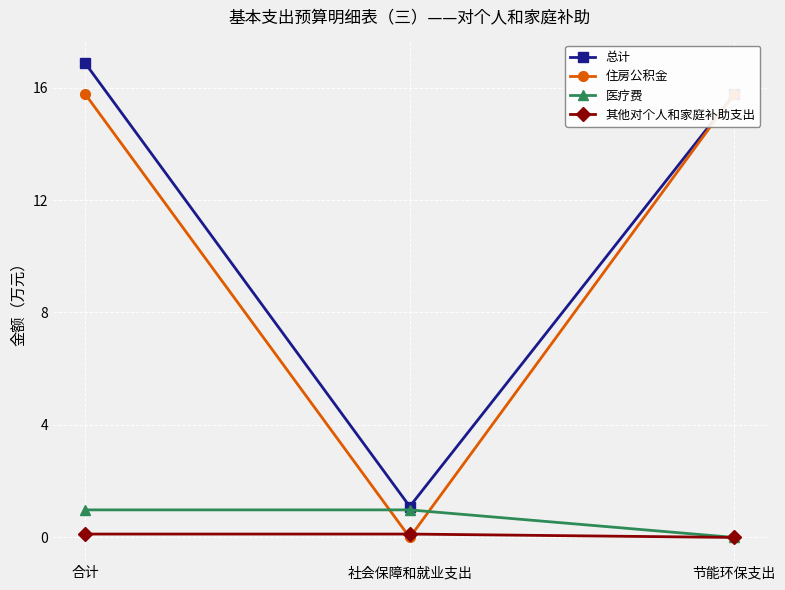

How many values in 住房公积金 are above zero?

2